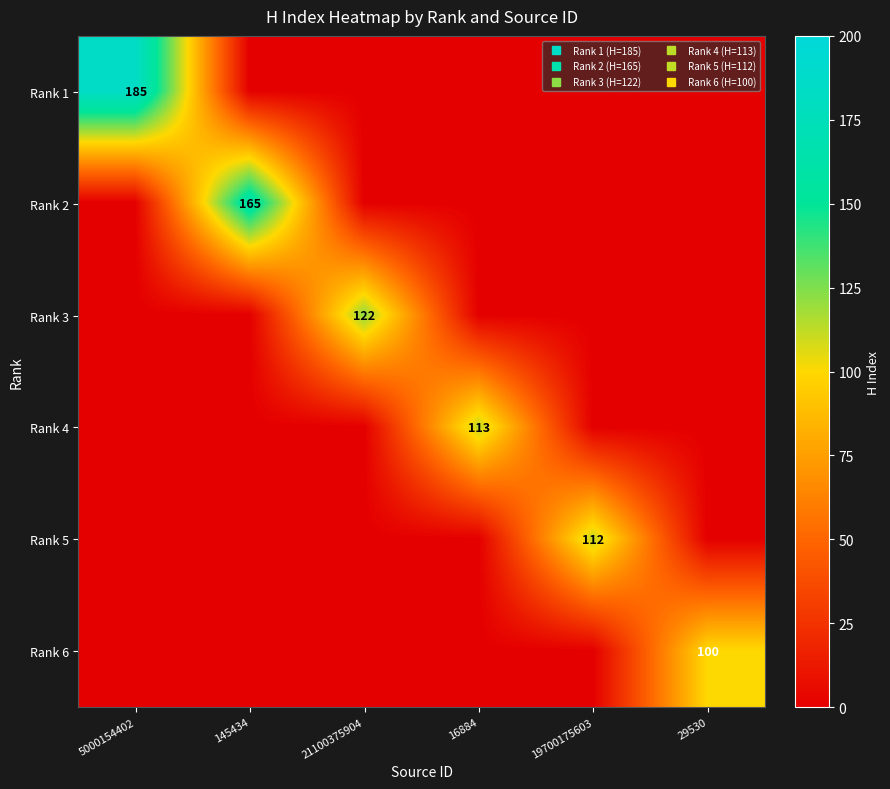

What is the difference between the maximum and second lowest values in the Rank 6 series?

100